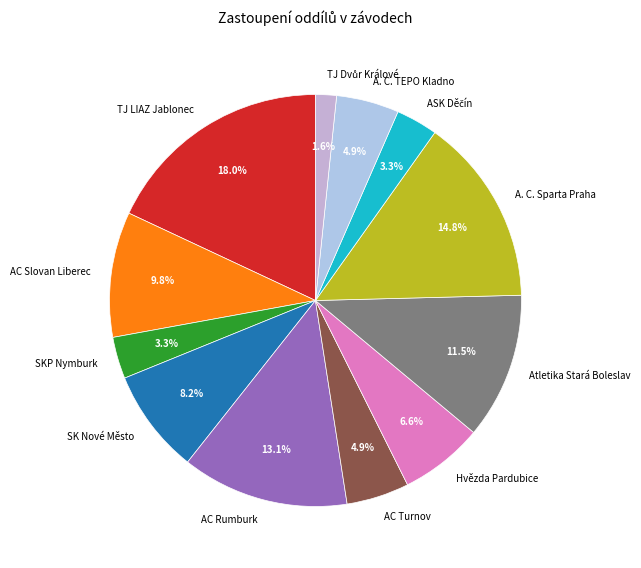

Approximately how many times larger is the value at AC Rumburk compared to AC Turnov?

2.7